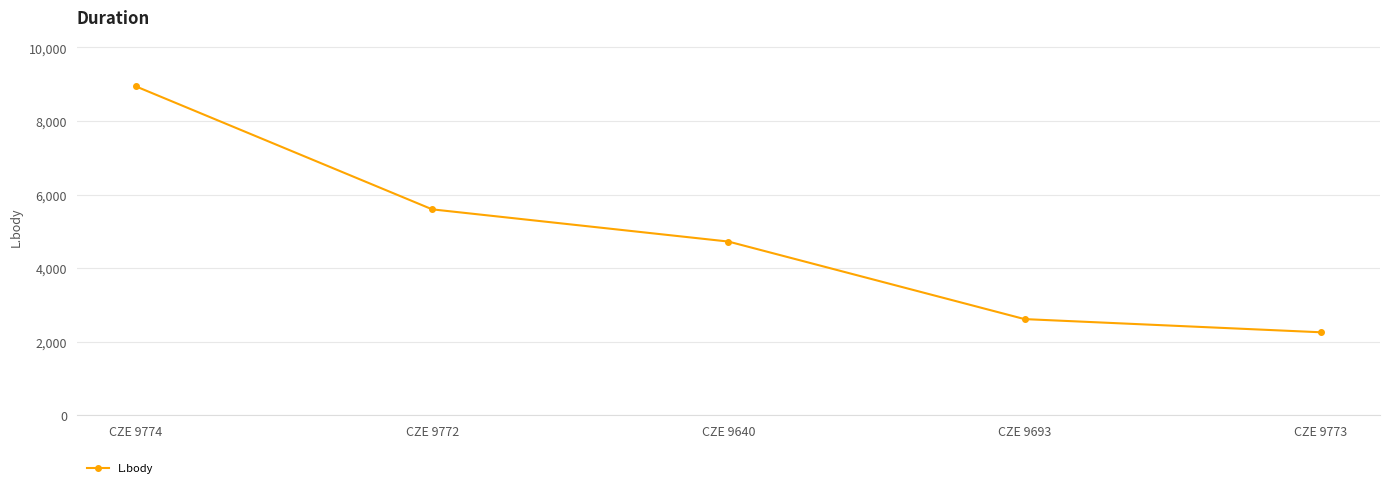

Which label corresponds to the largest value in the chart?

CZE 9774